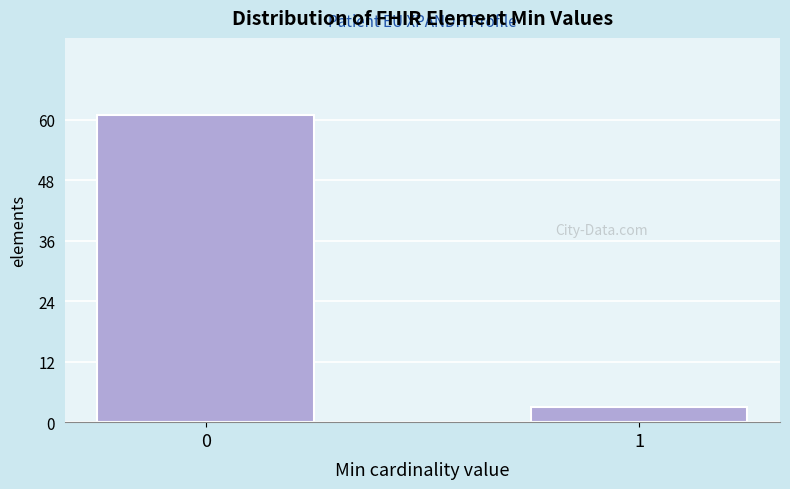

Reading right to left, what are all the values shown in this chart?

3	61